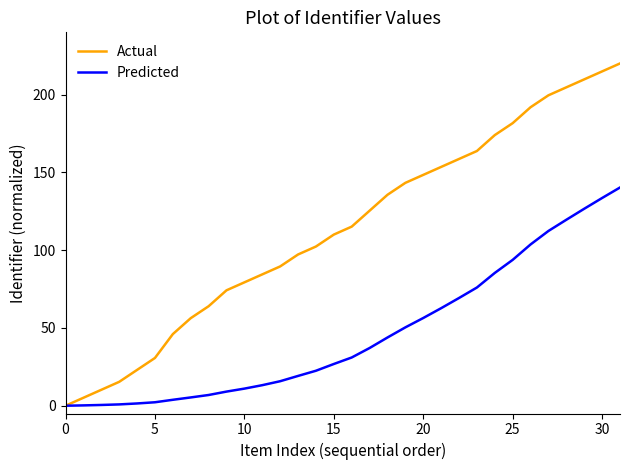

Which series has the widest spread of values?

Actual